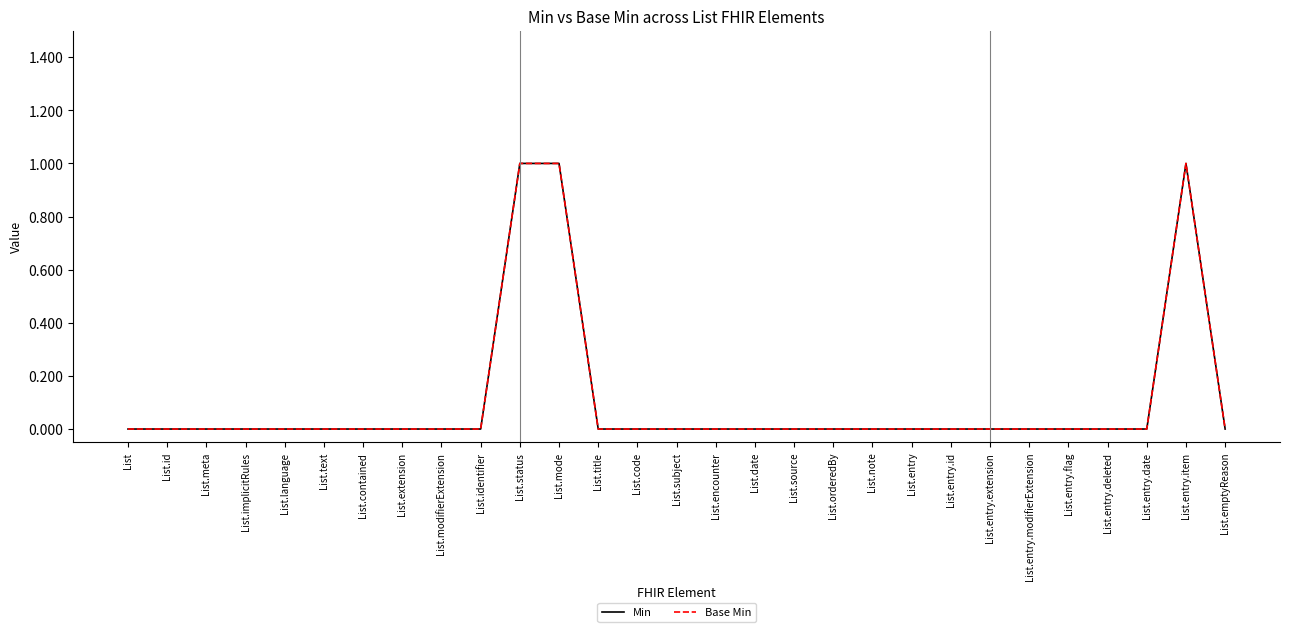

Which series has the widest spread of values?

Min